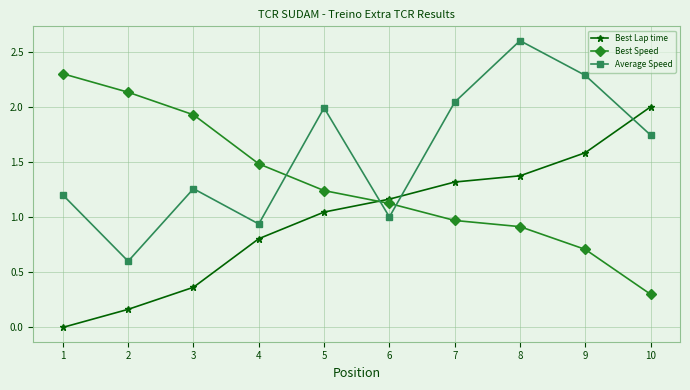

The value of Average Speed at 2 is 0.6. True or false?

True